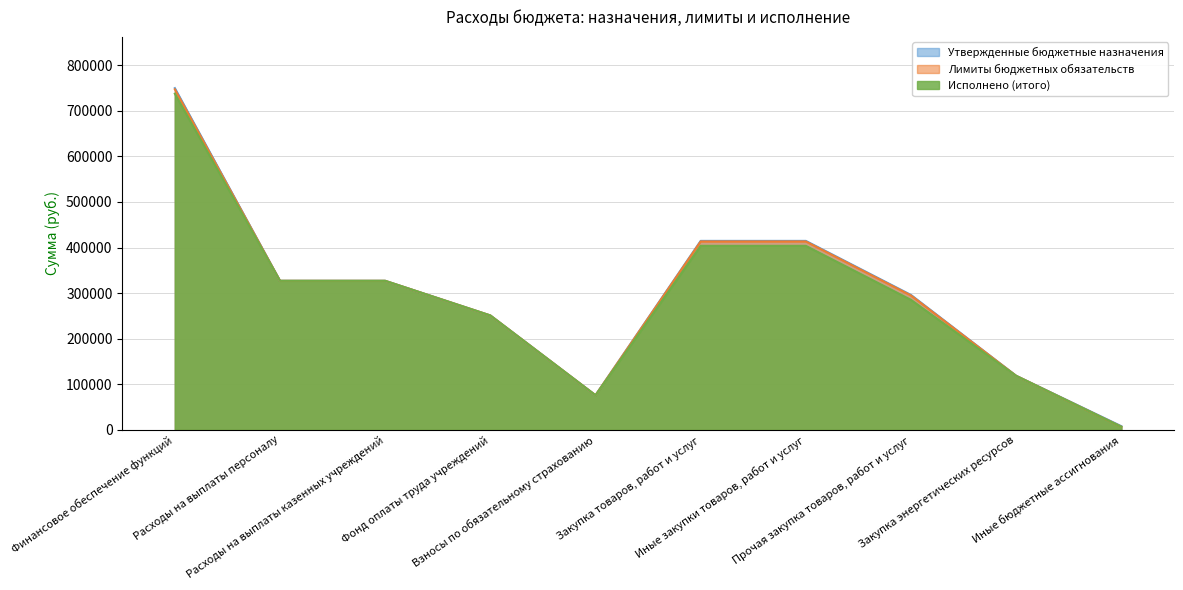

Rank the series by their average value, from highest to lowest.

Утвержденные бюджетные назначения, Лимиты бюджетных обязательств, Исполнено (итого)